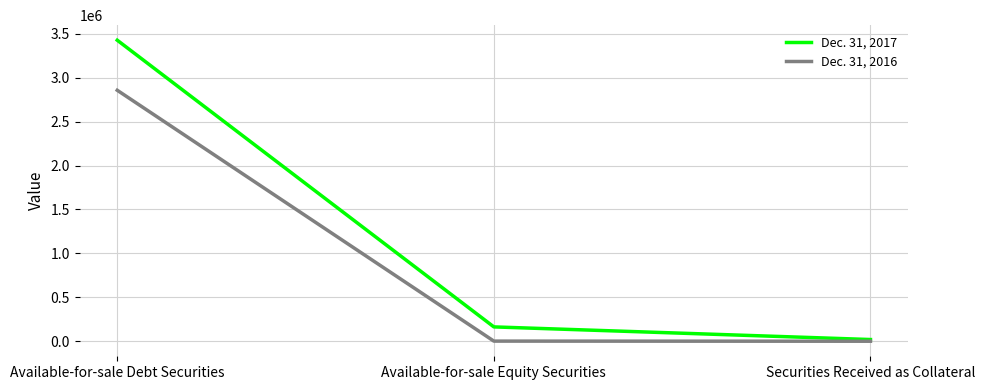

The Dec. 31, 2016 series shows 1330 at Available-for-sale Equity Securities. True or false?

True